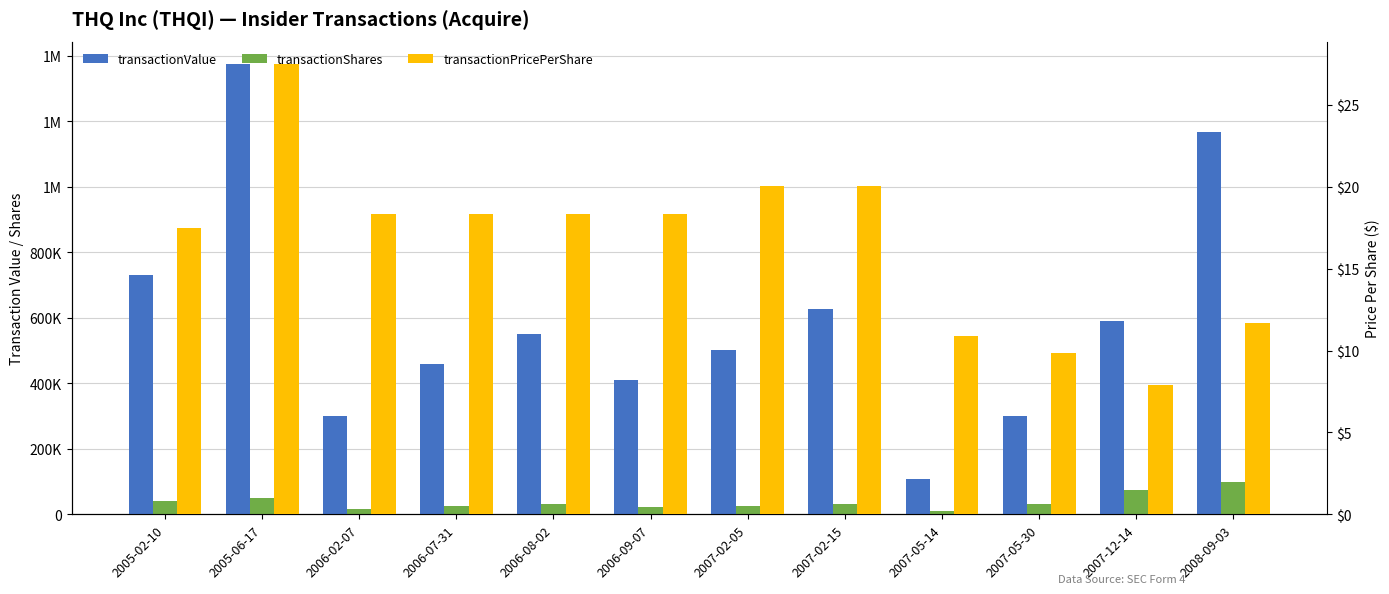

What is the minimum value for transactionPricePerShare?

7.9